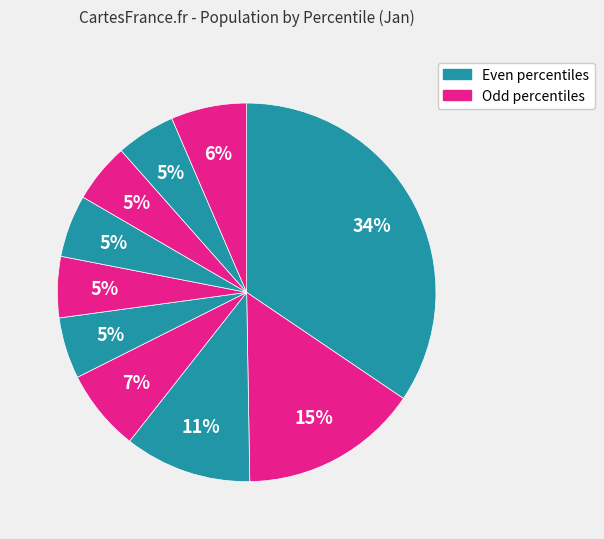

Count the number of slices in the pie.

10